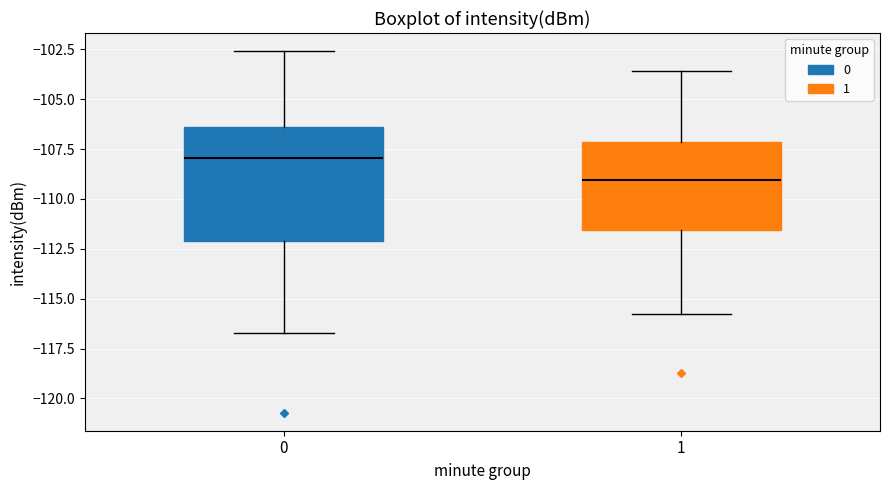

Which box has the highest median line?

0